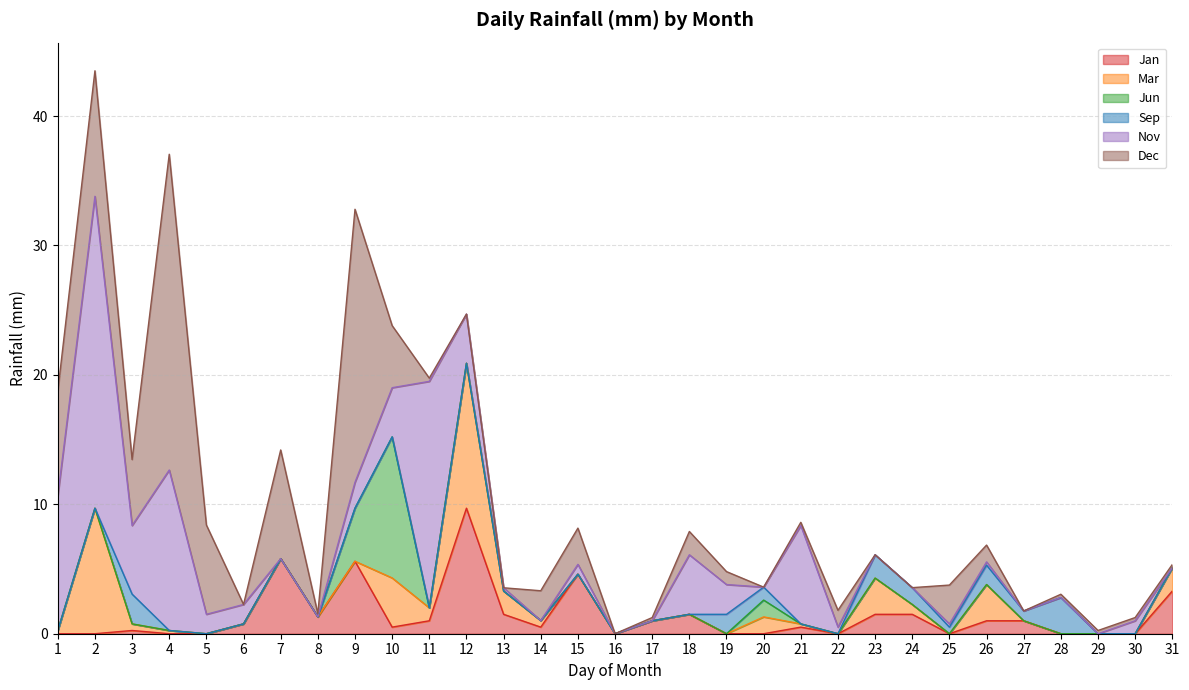

Where is Jun nearest to the value 5?

9